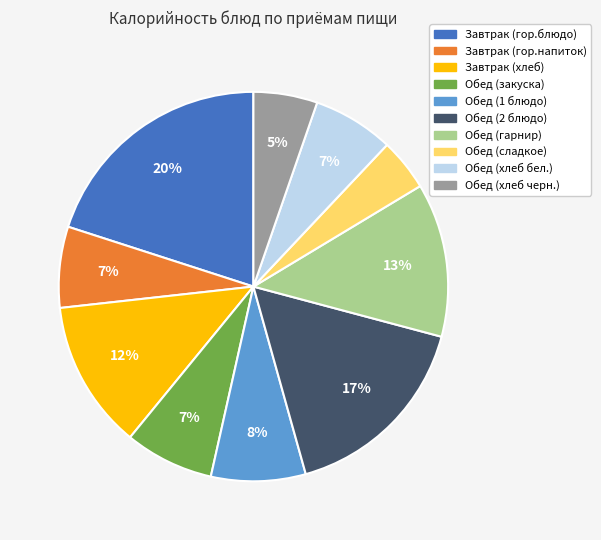

To the nearest percent, what is the average slice percentage?

10%